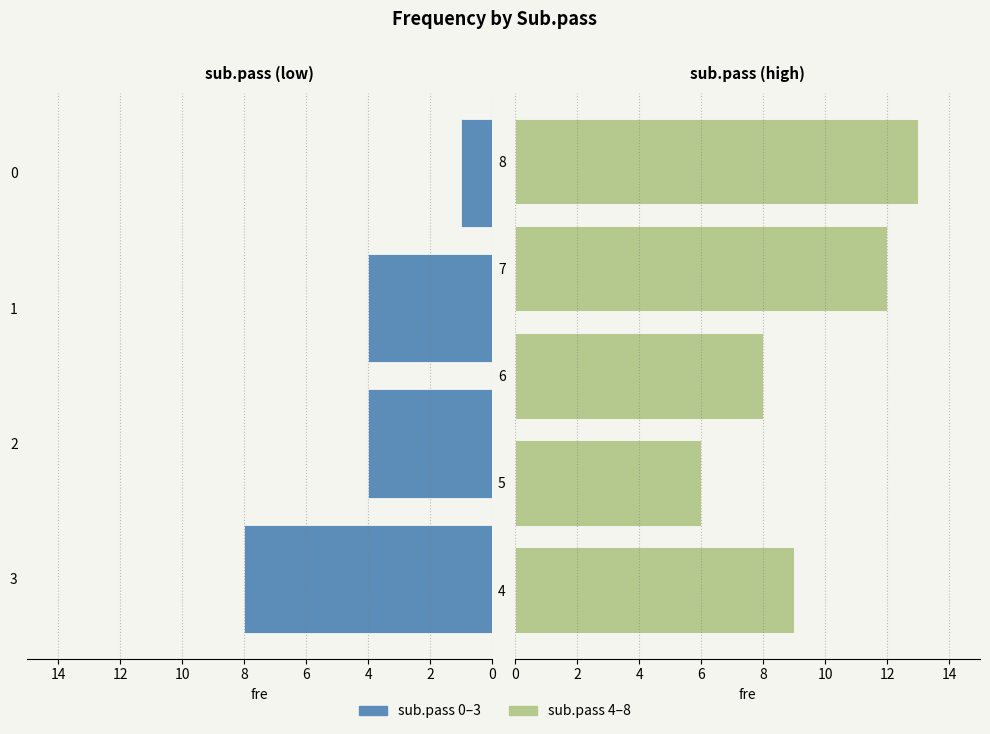

What is the minimum value shown in the chart?

1